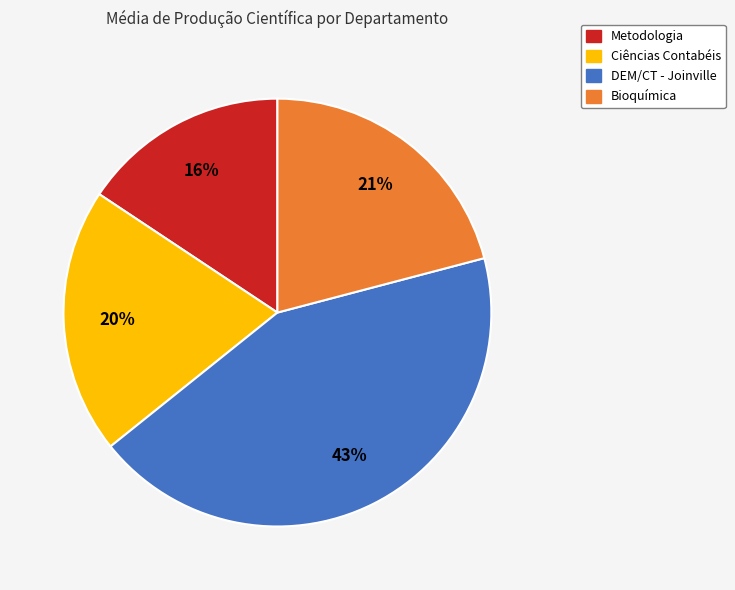

Is there a majority slice in this chart?

No